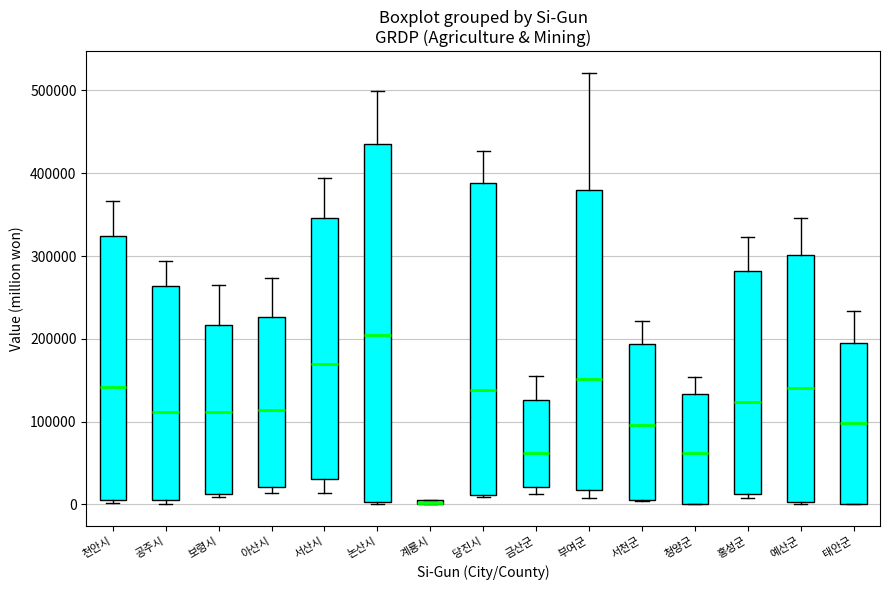

Comparing the boxes themselves (not the whiskers), which one is the tallest?

논산시